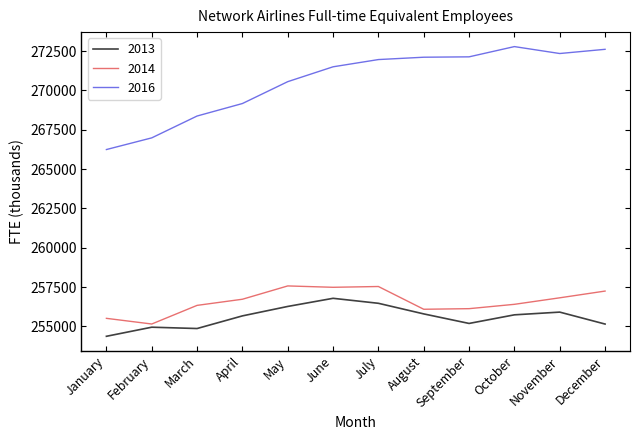

At which category does the chart reach its minimum across all series?

January